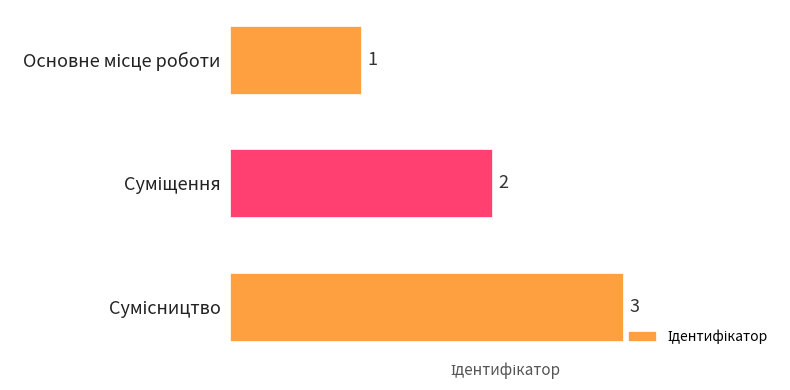

What is the sum of all values?

6